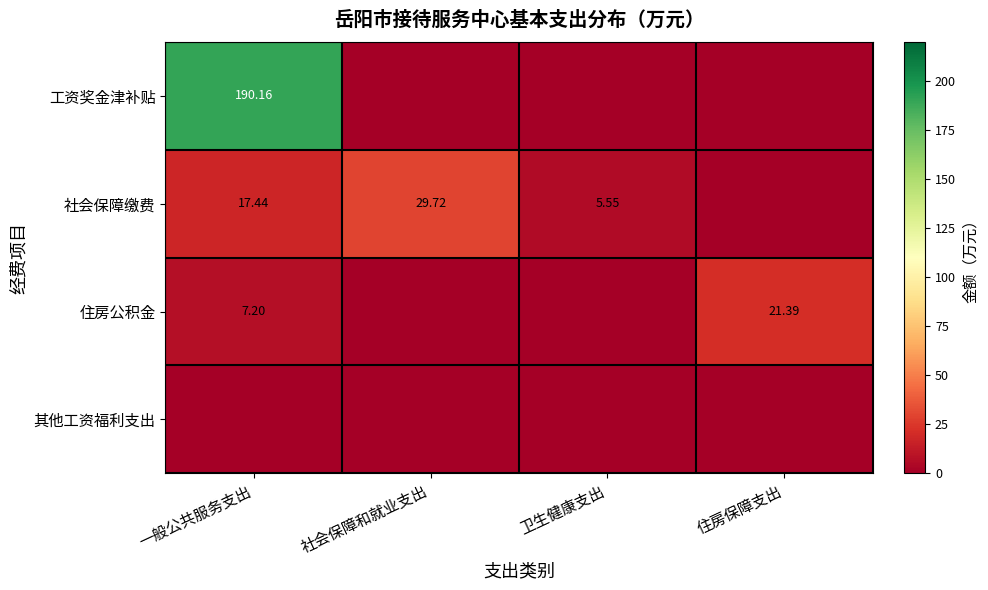

Which label corresponds to the largest value in the chart?

一般公共服务支出